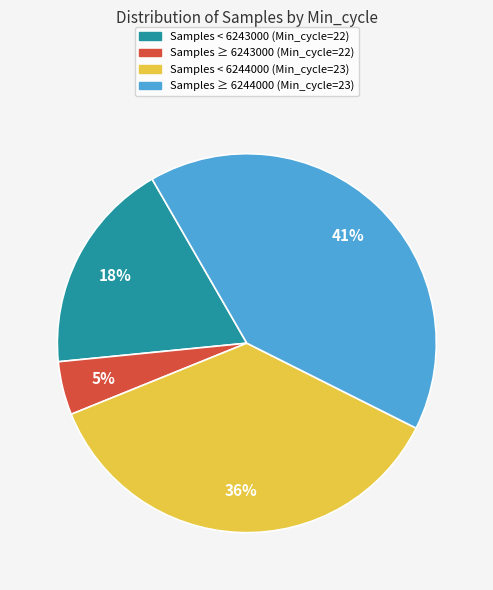

Is there any slice that represents more than half of the pie?

No